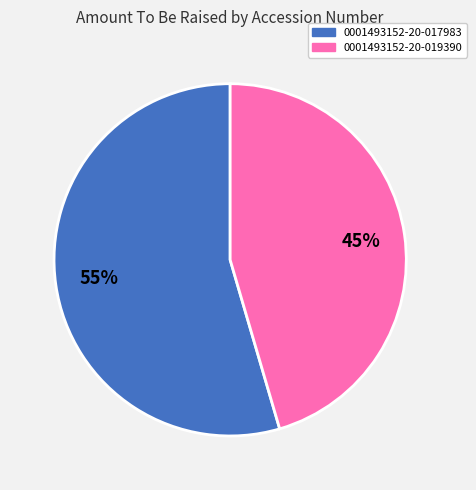

Between 0001493152-20-019390 and 0001493152-20-017983, which is larger?

0001493152-20-017983